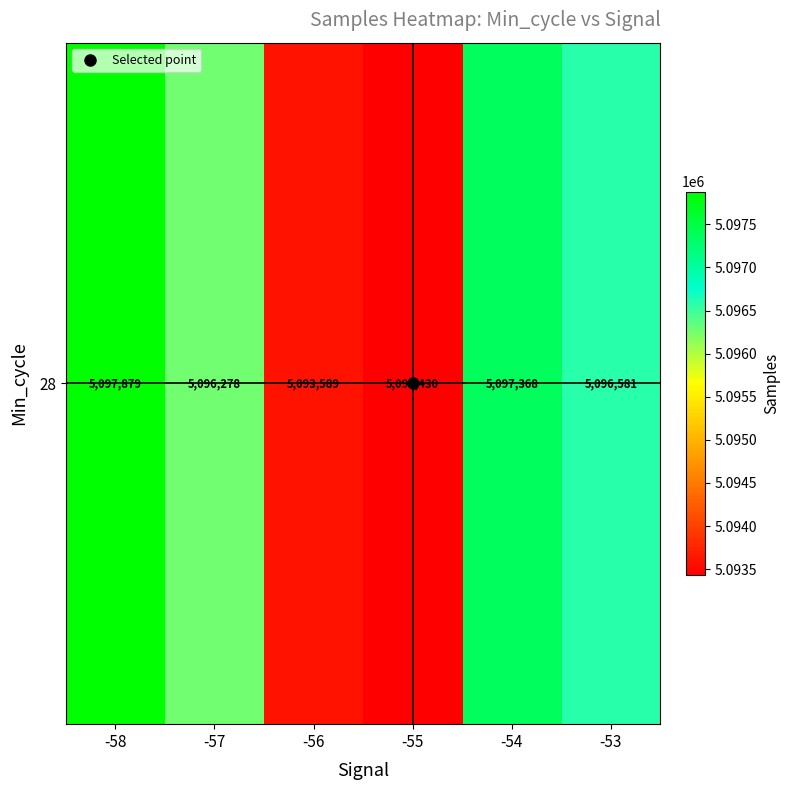

Reading left to right, what are all the values shown in this chart?

5097879	5096278	5093589	5093430	5097368	5096581